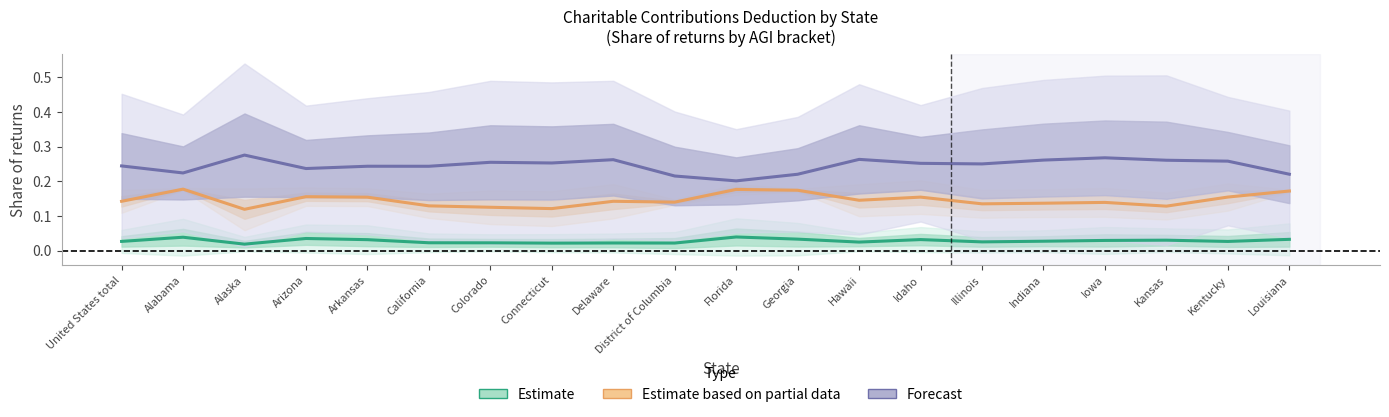

The value of Estimate (low AGI brackets) at California is 0.0. True or false?

True